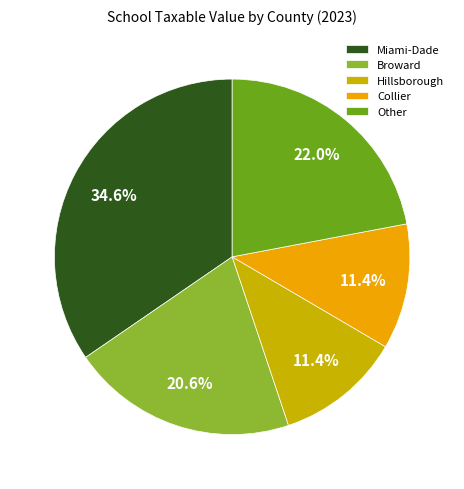

Count the number of slices in the pie.

5